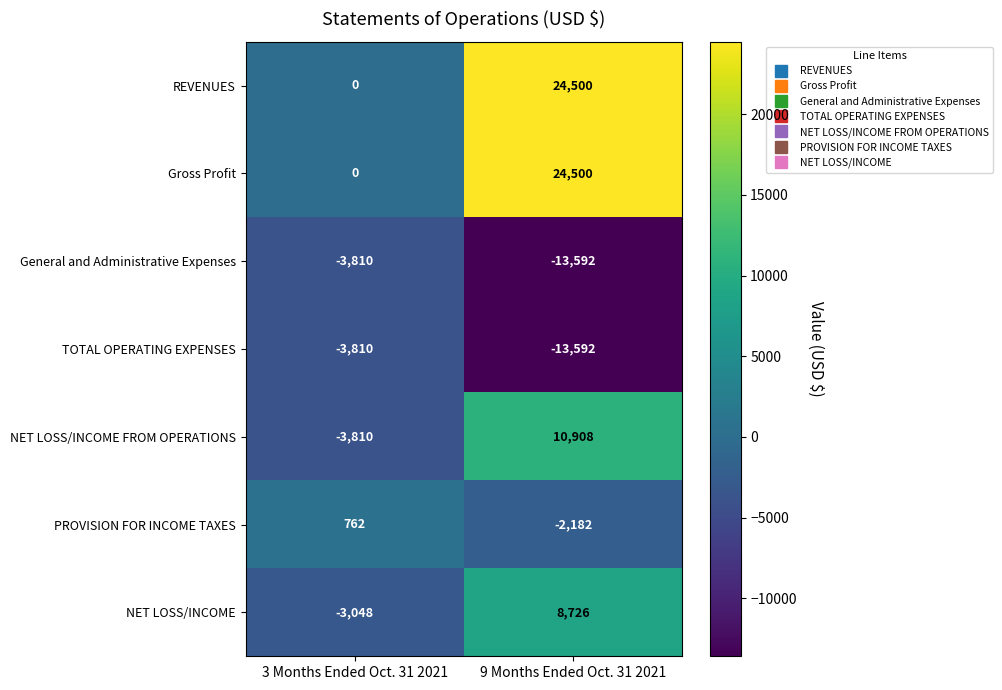

Which label corresponds to the largest value in the chart?

9 Months Ended Oct. 31 2021